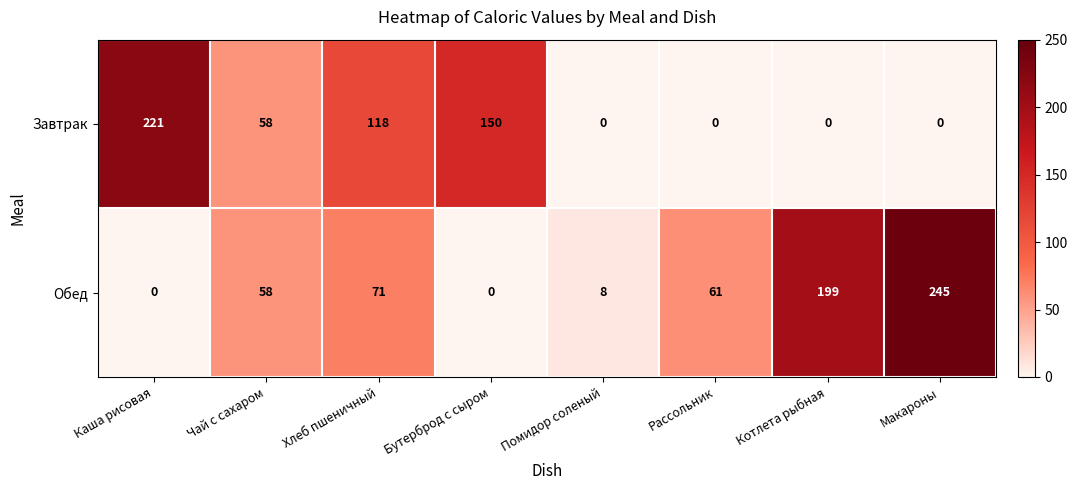

The value of Обед at Бутерброд с сыром is -160. True or false?

False